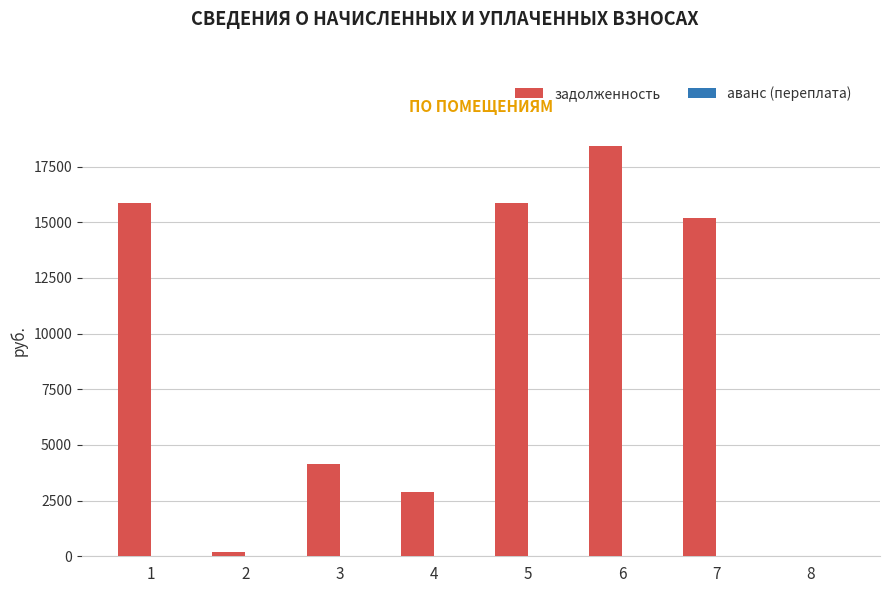

The value of задолженность at 5 is 9508.9. True or false?

False